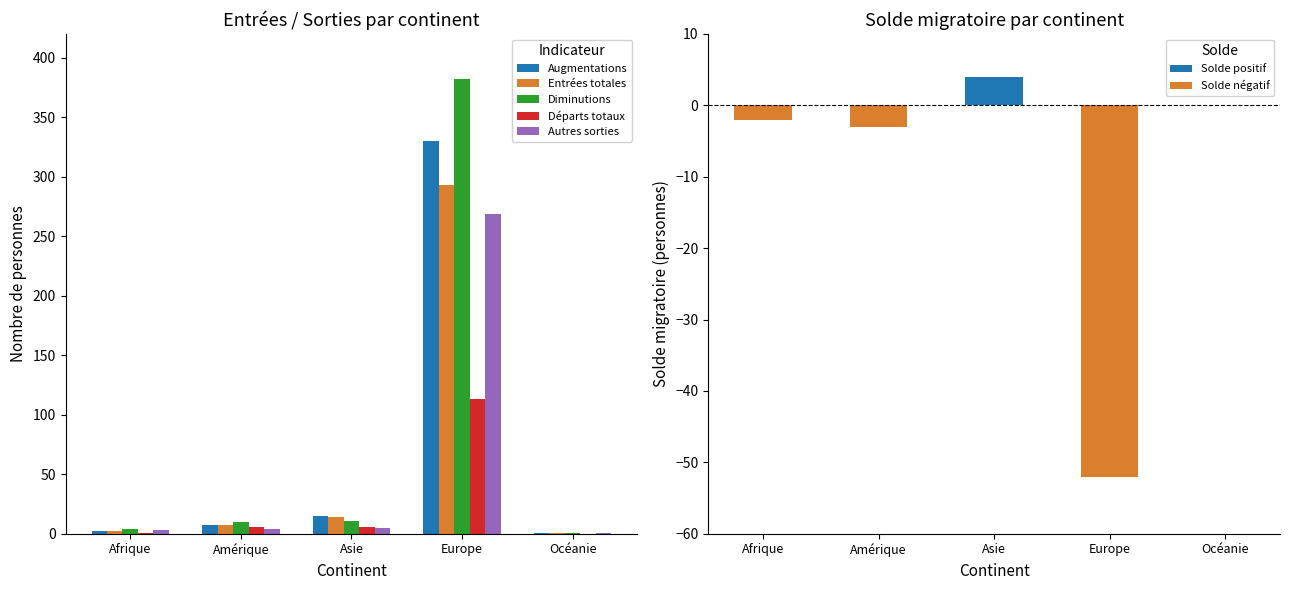

List the labels in order of Départs totaux value, largest first.

Europe, Amérique, Asie, Afrique, Océanie